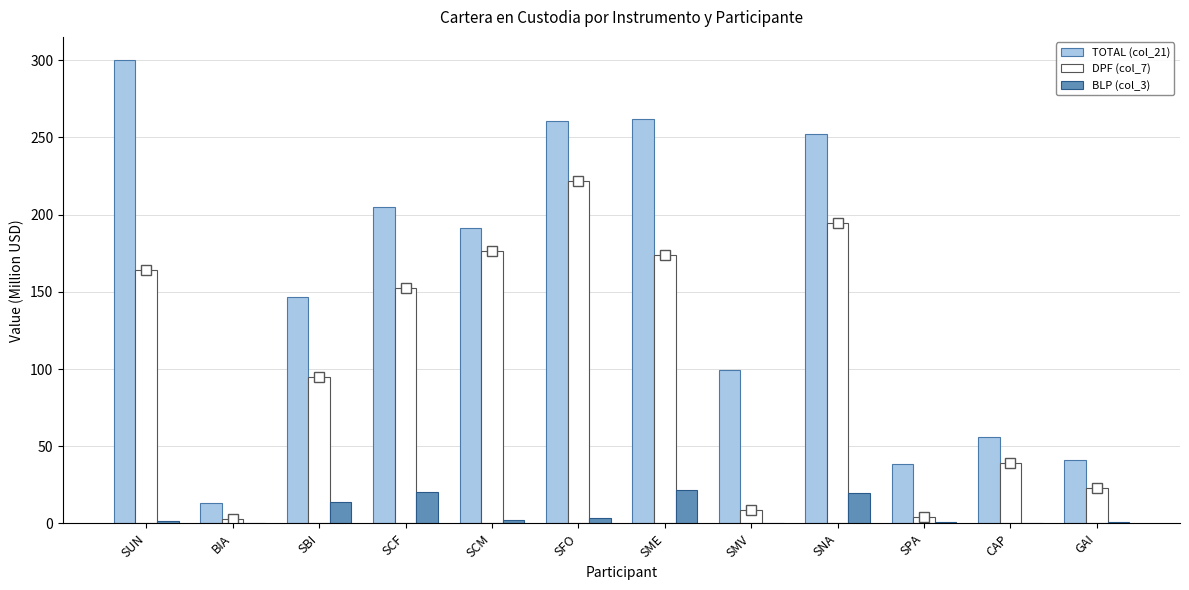

What is the highest value of the TOTAL (col_21) series?

300.1